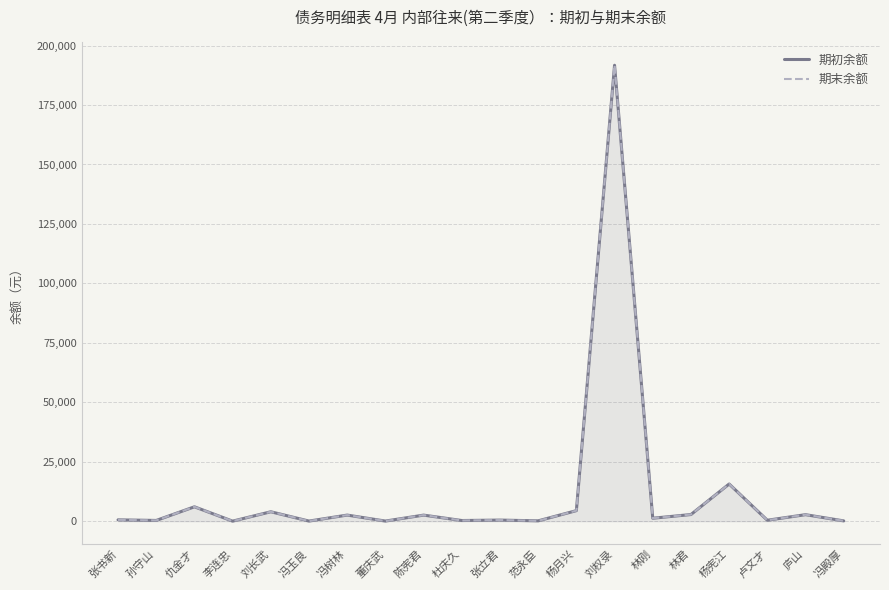

Is it true that 期末余额 equals 8723.5 at 杨宪江?

False